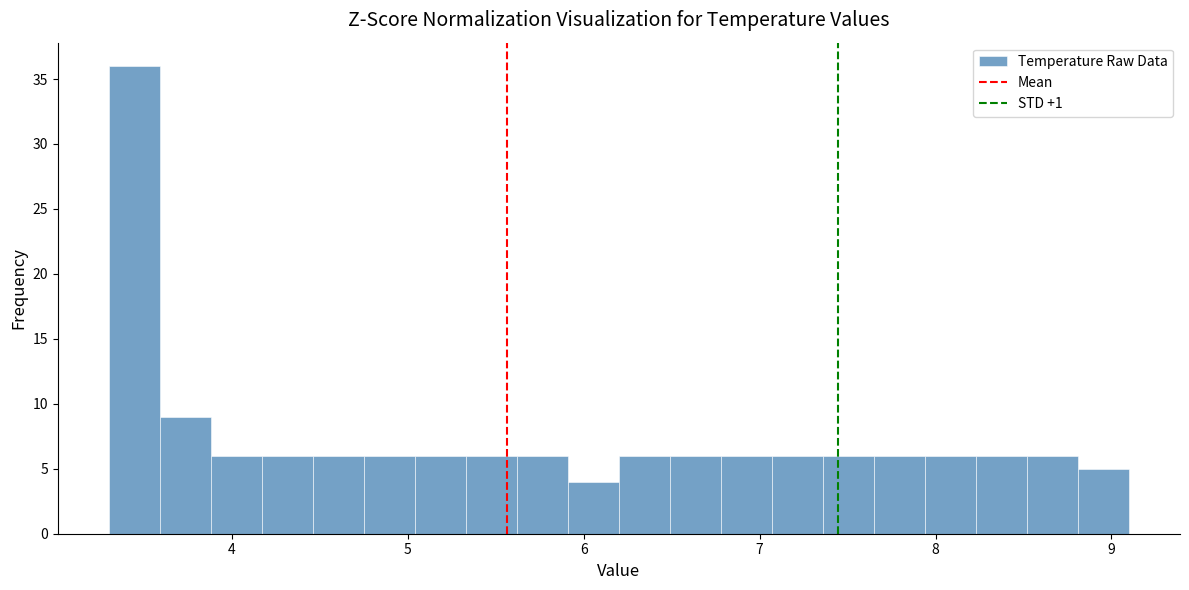

Around what value on the x-axis is the tallest bar? Give the approximate position of its centre, as read against the axis.

3.4